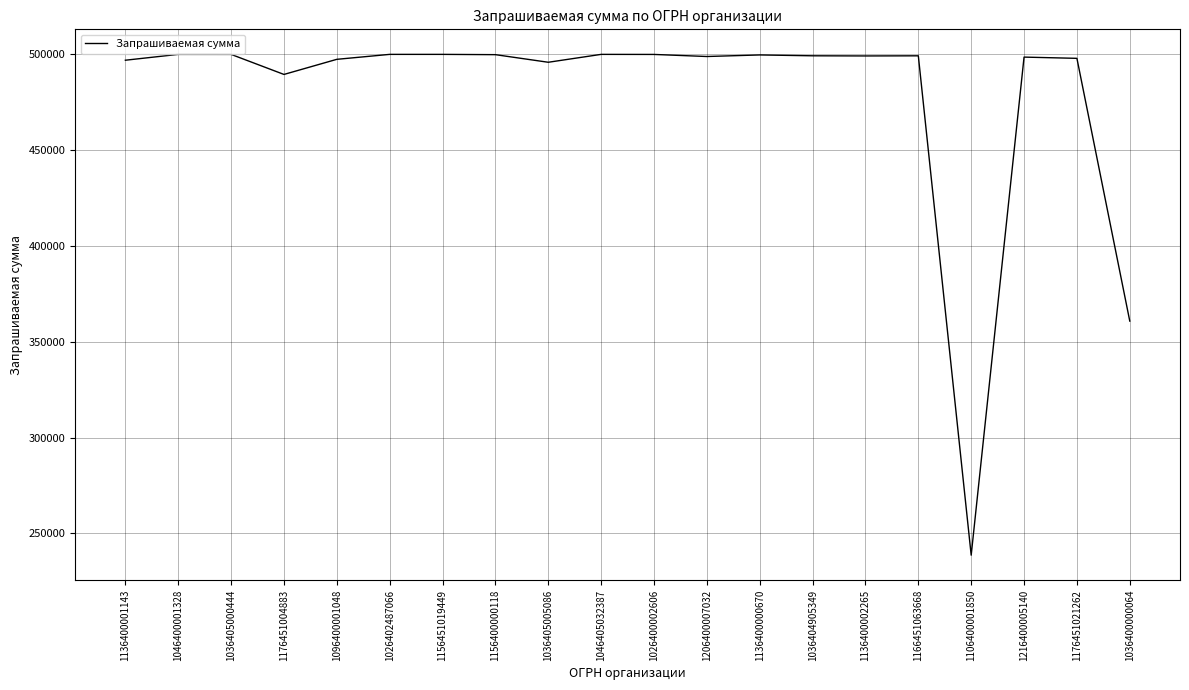

How many lines are shown in the chart?

1